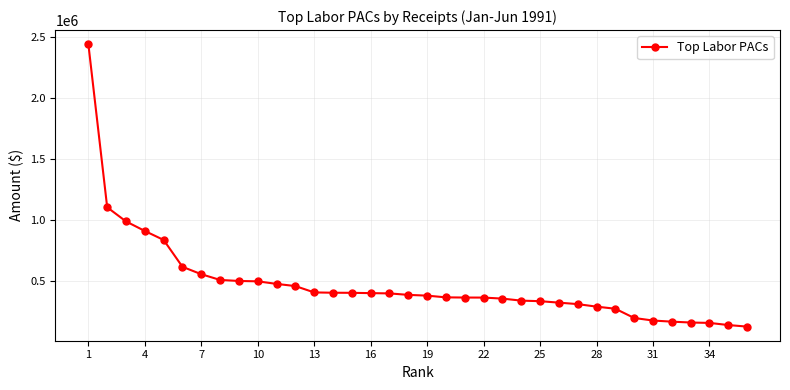

How many values are below 385513?

18